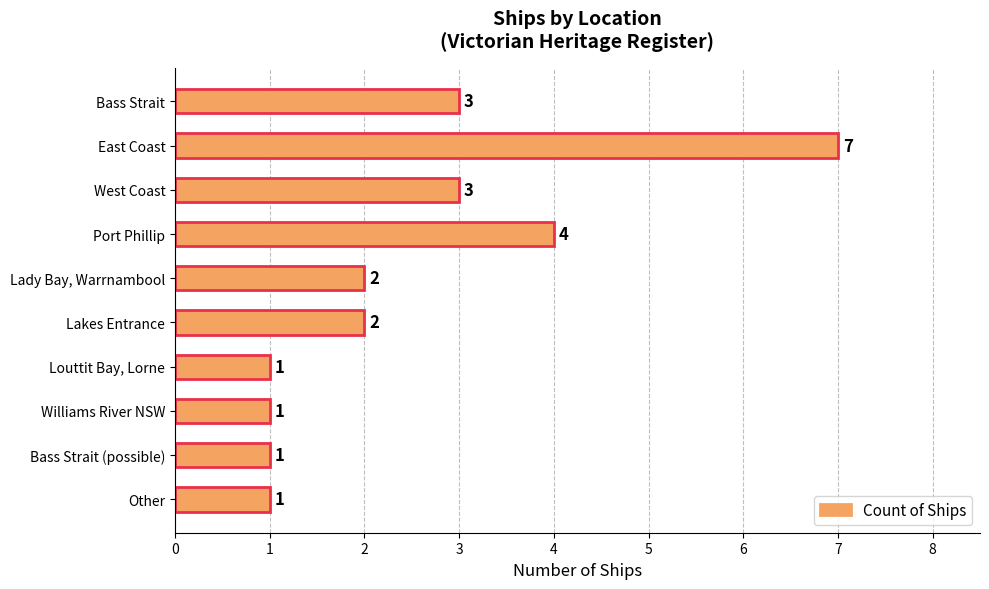

Is it true that the value at West Coast is 5?

False